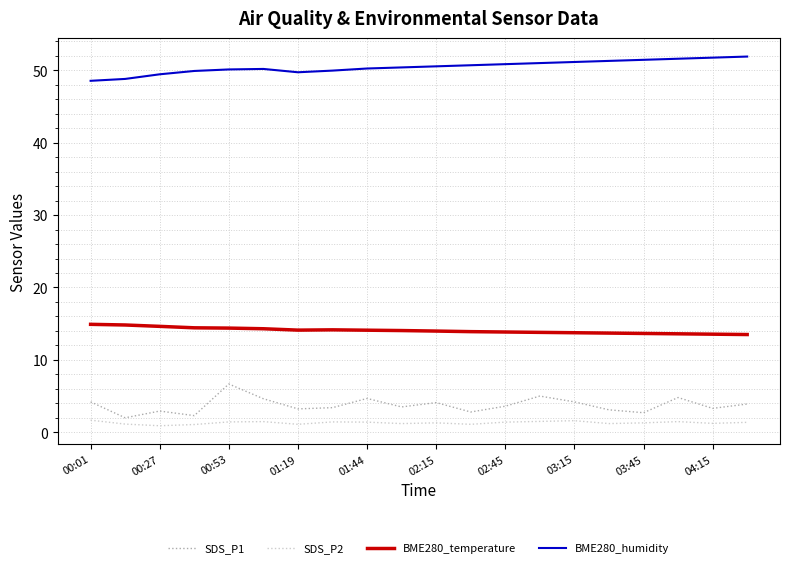

Rank the series by their maximum value, from highest to lowest.

BME280_humidity, BME280_temperature, SDS_P1, SDS_P2